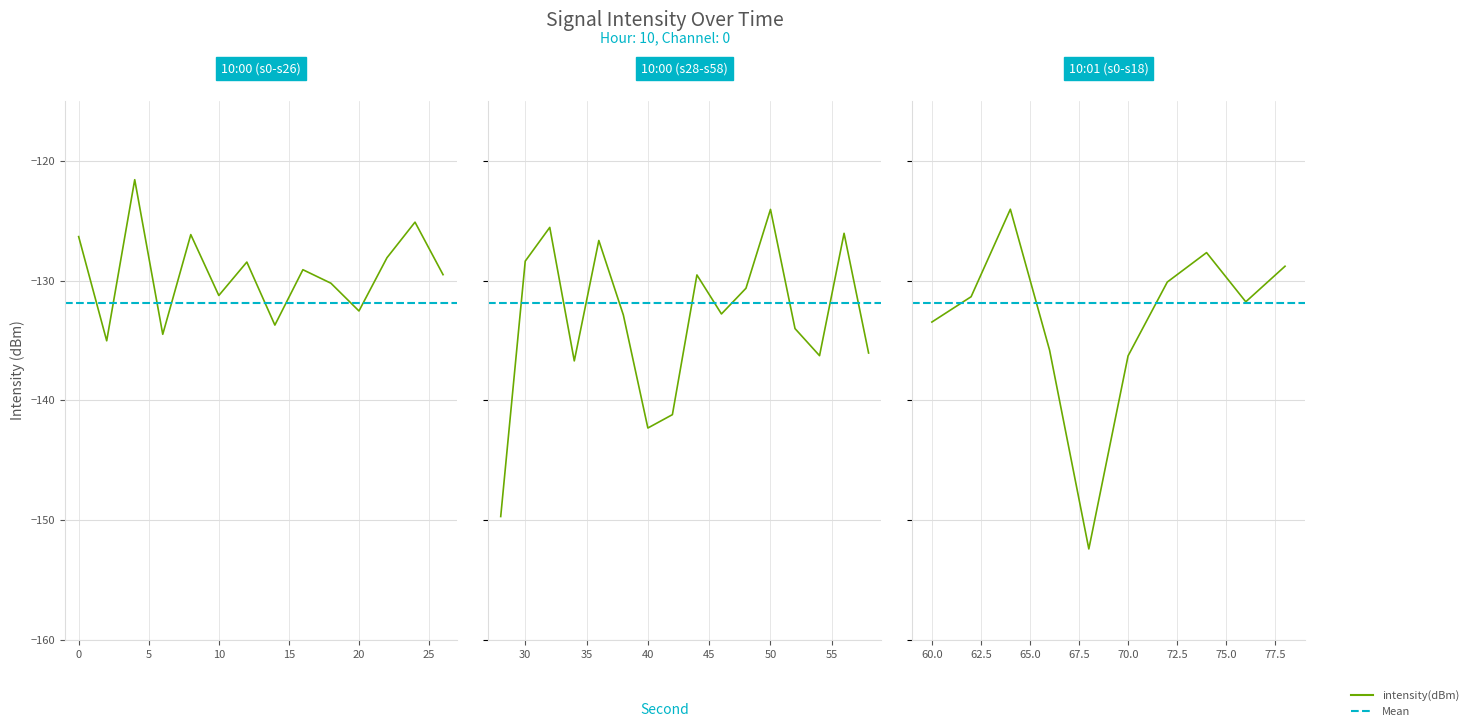

How many interior local peaks (higher than both neighbors) does the data have?

12